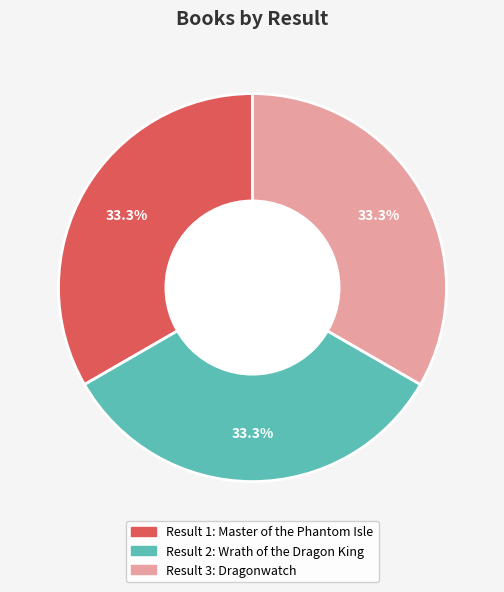

Is there a majority slice in this chart?

No